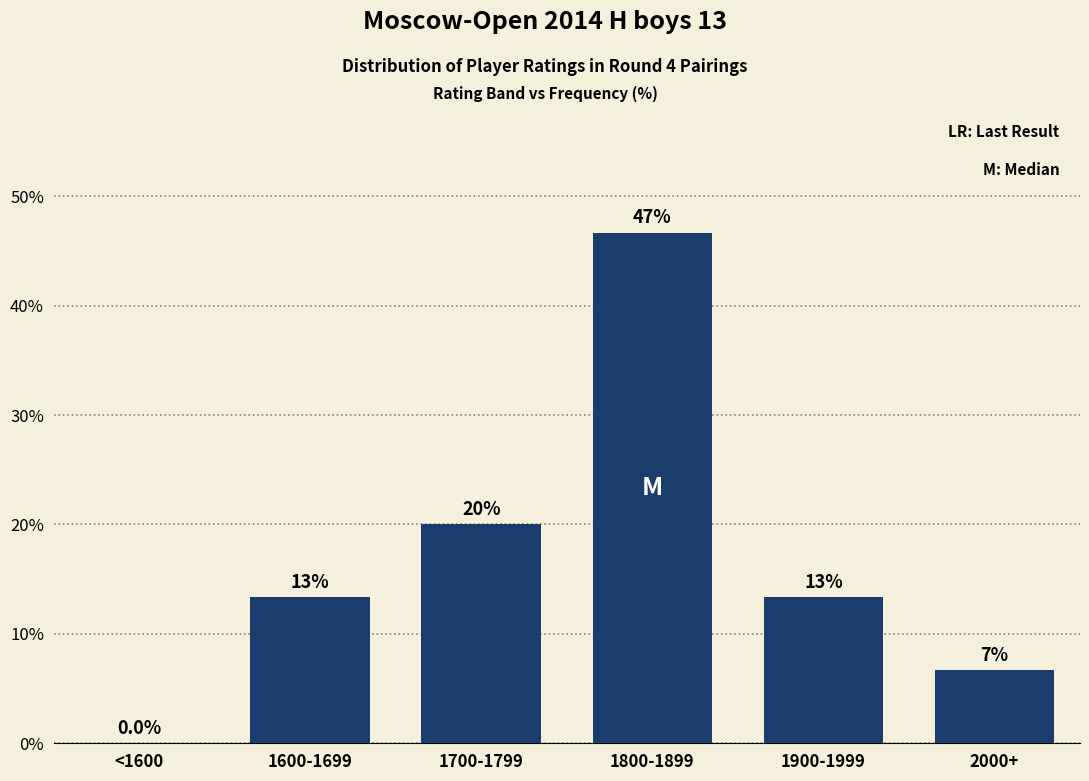

True or false: the data shows 6.7 at 1900-1999.

False